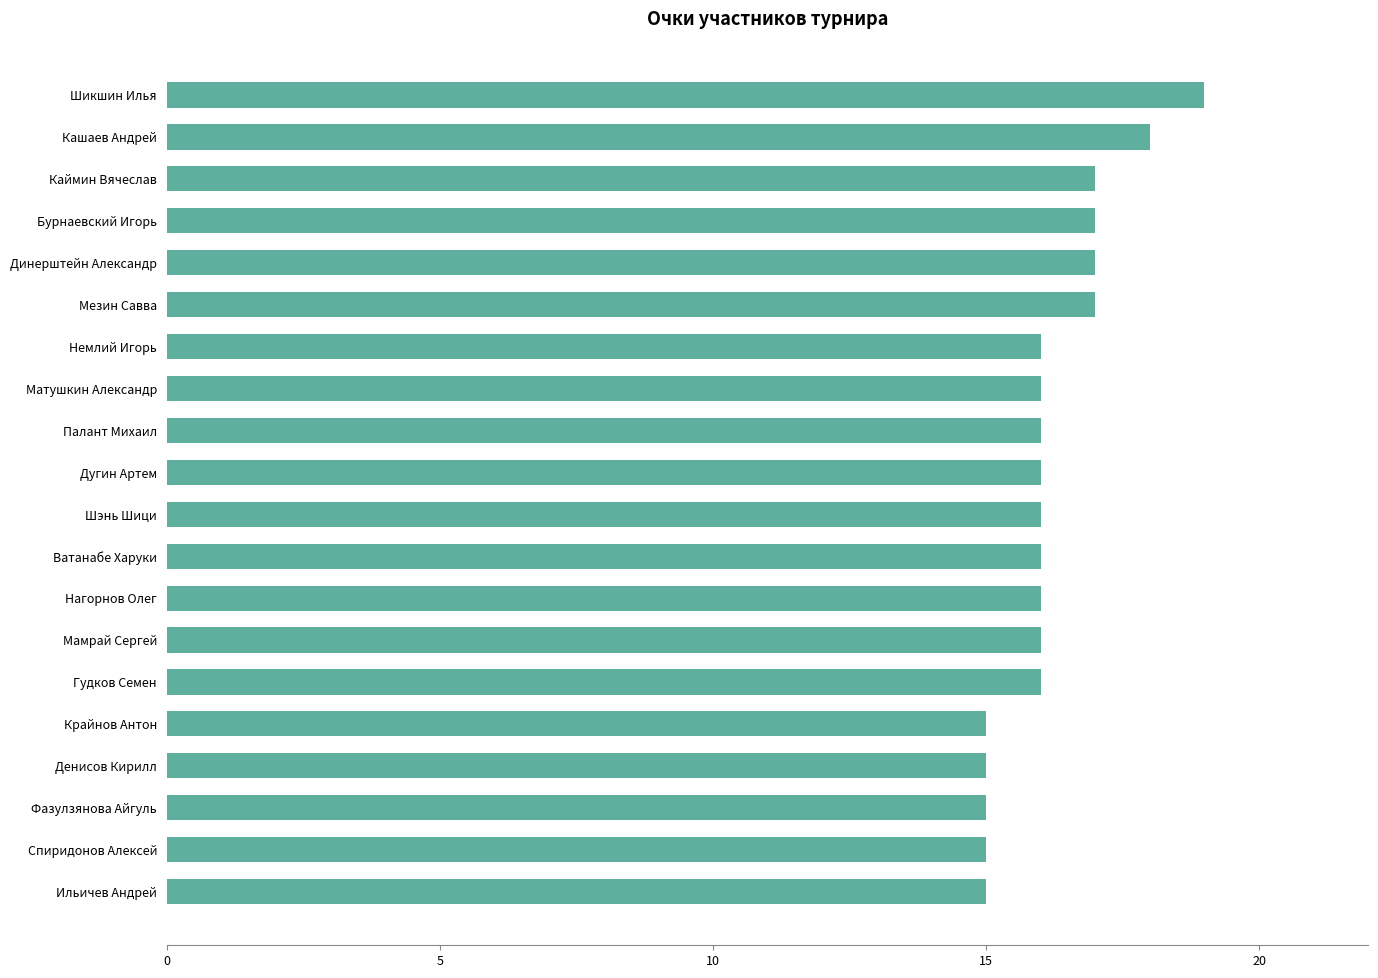

Approximately how many times larger is the value at Мамрай Сергей compared to Ватанабе Харуки?

1.0